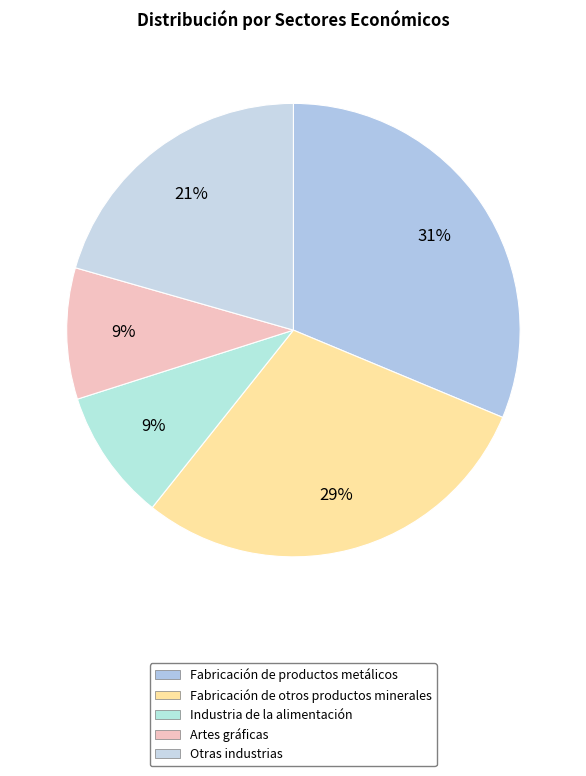

How many slices are in this pie chart?

5